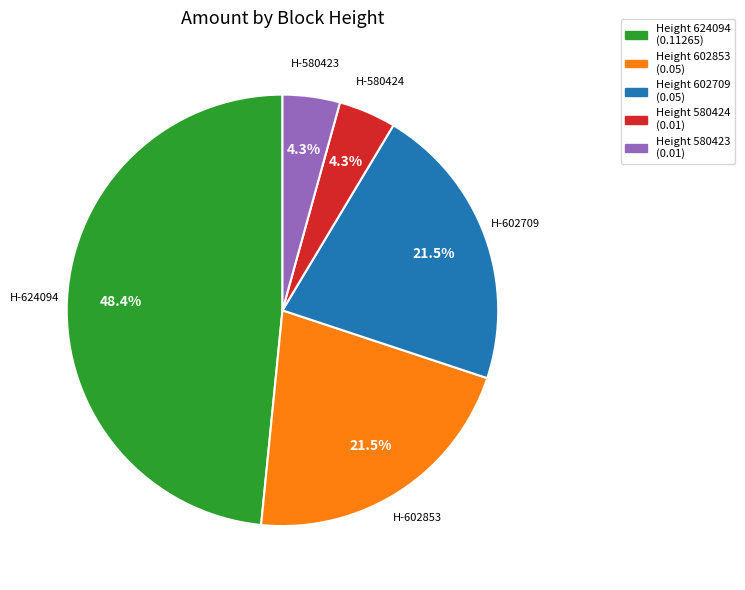

How many segments does this pie chart have?

5